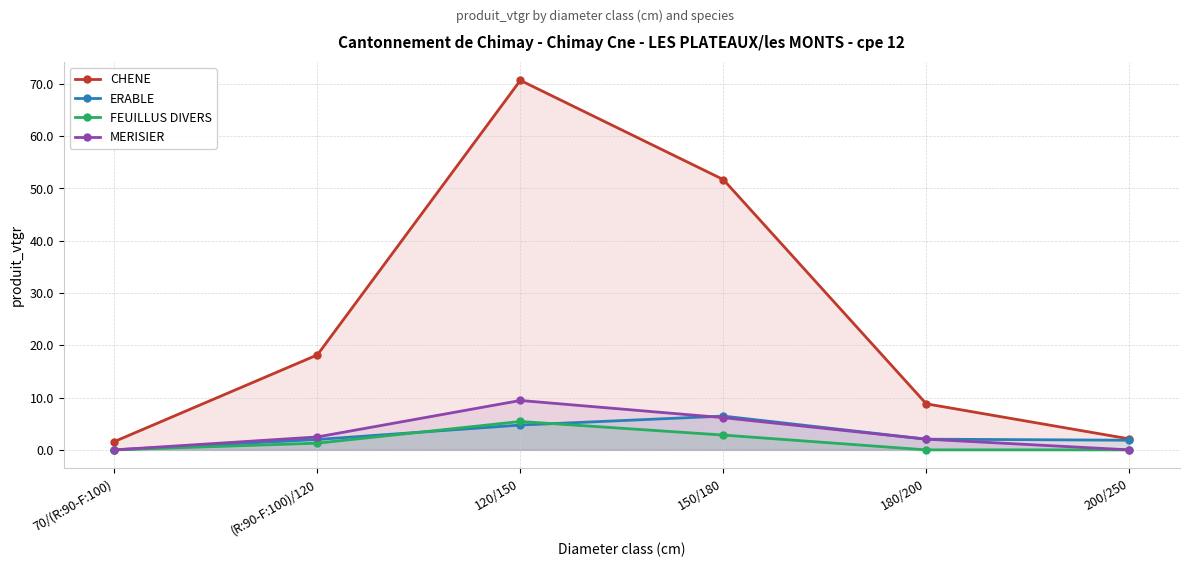

True or false: CHENE and FEUILLUS DIVERS cross at least once.

False